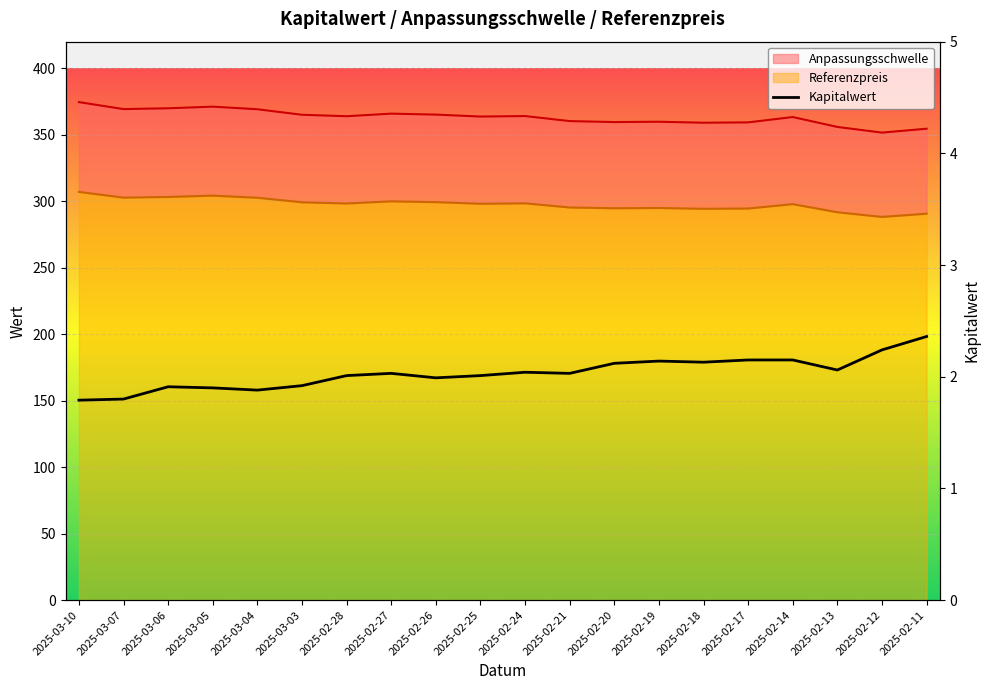

How many values in the Referenzpreis series exceed 298?

11